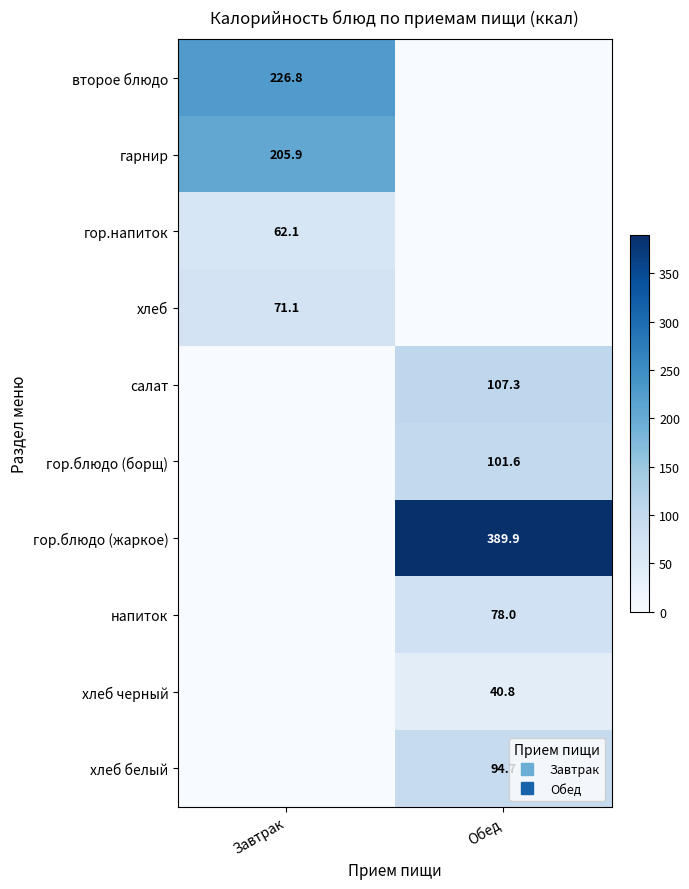

Rank the series by their maximum value, from highest to lowest.

гор.блюдо (жаркое), второе блюдо, гарнир, салат, гор.блюдо (борщ), хлеб белый, напиток, хлеб, гор.напиток, хлеб черный